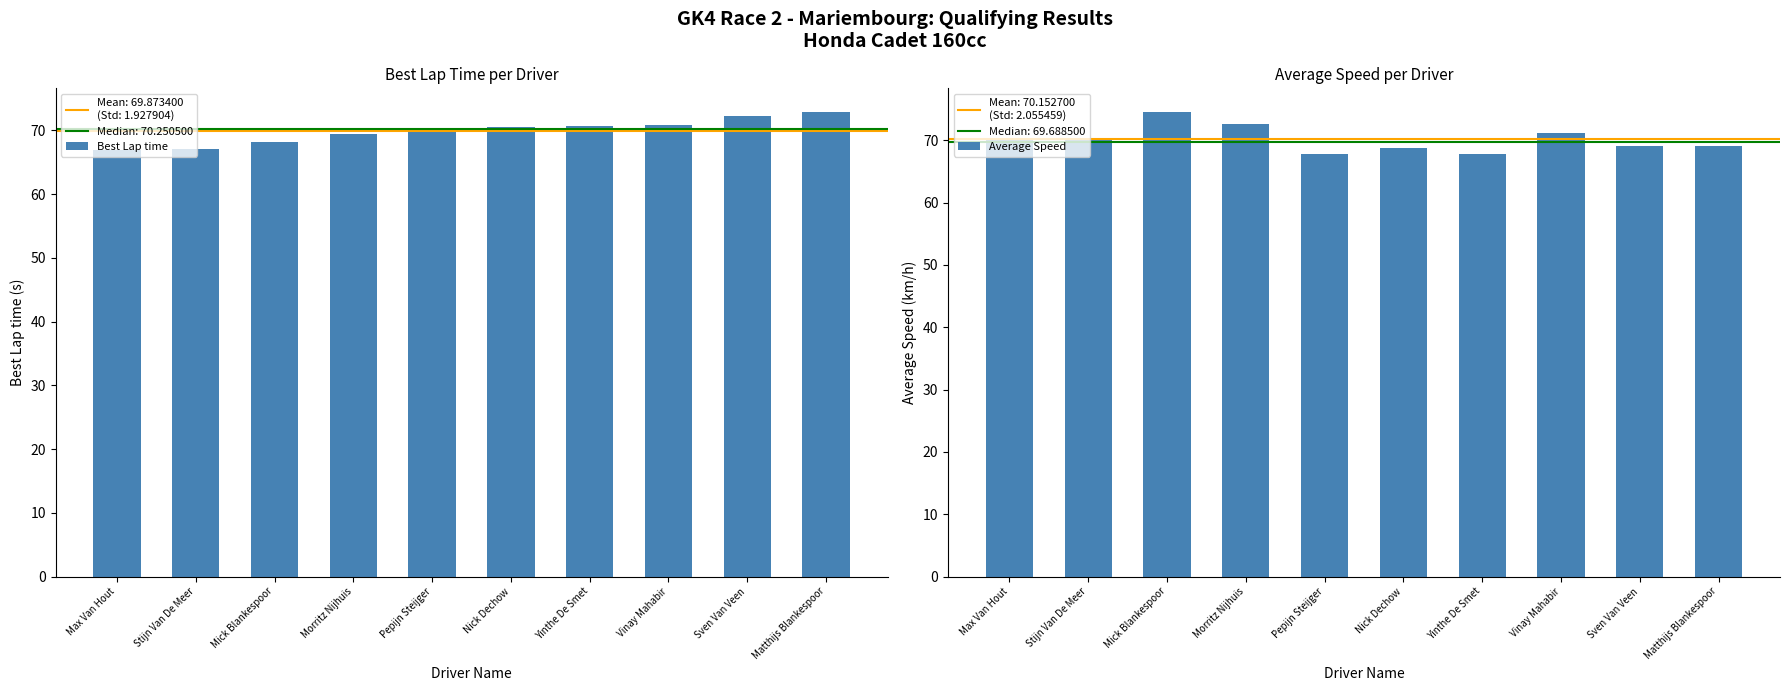

What is the difference between the maximum and second lowest values in the Best Lap time series?

5.9